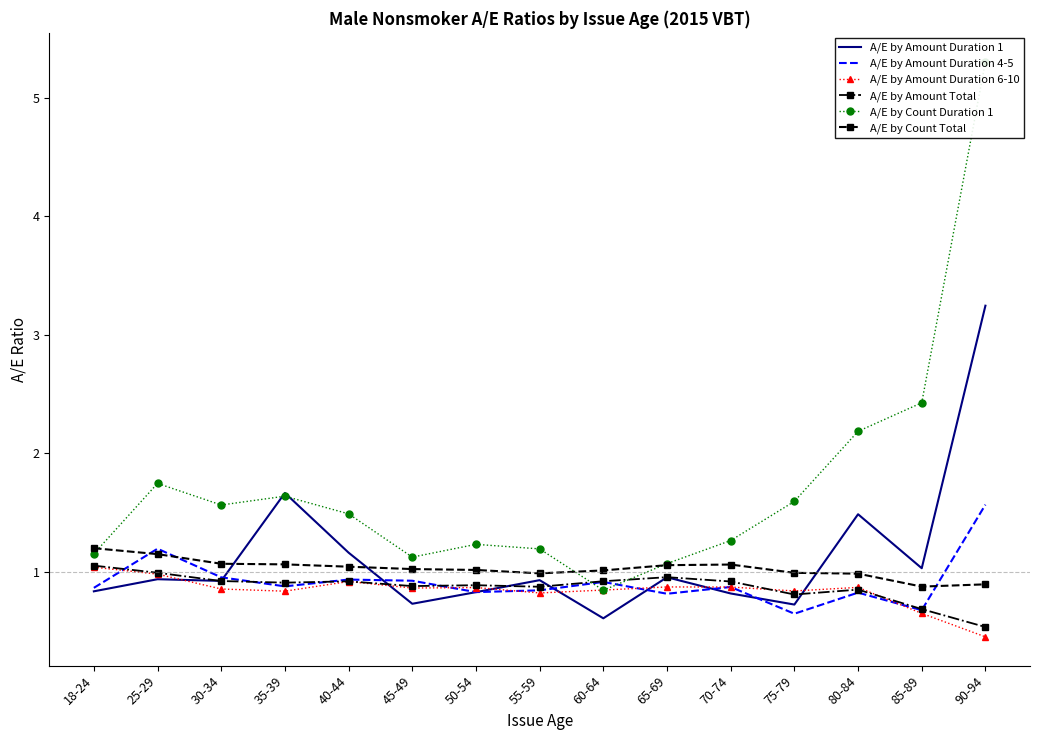

The A/E by Count Total series shows 1.4 at 70-74. True or false?

False